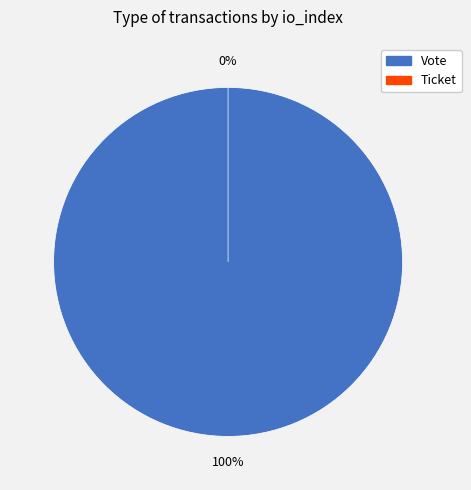

Rank the categories by value from lowest to highest.

Ticket, Vote